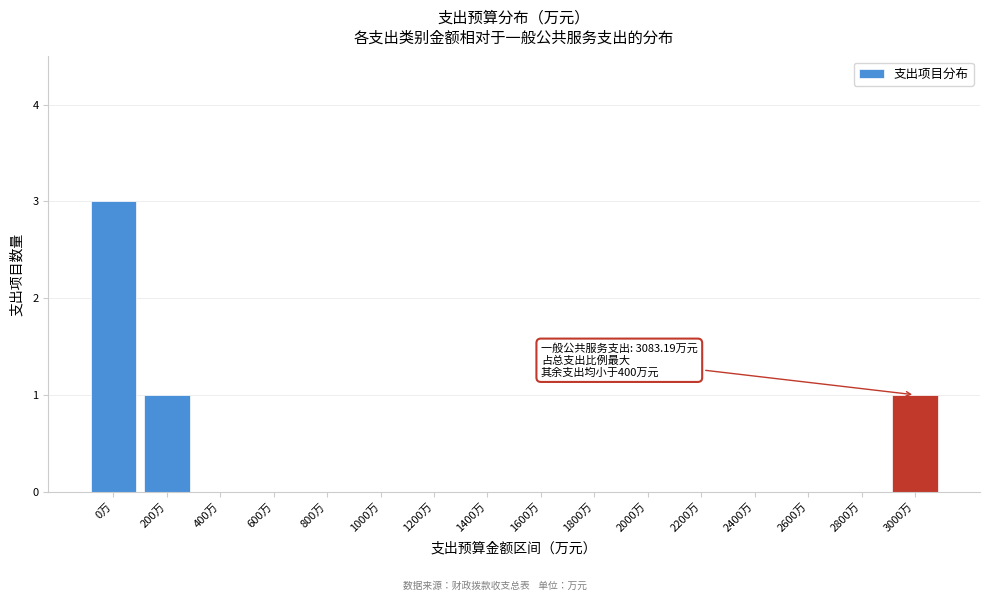

Reading left to right, extract all data points from this chart.

0万=3	200万=1	400万=0	600万=0	800万=0	1000万=0	1200万=0	1400万=0	1600万=0	1800万=0	2000万=0	2200万=0	2400万=0	2600万=0	2800万=0	3000万=1